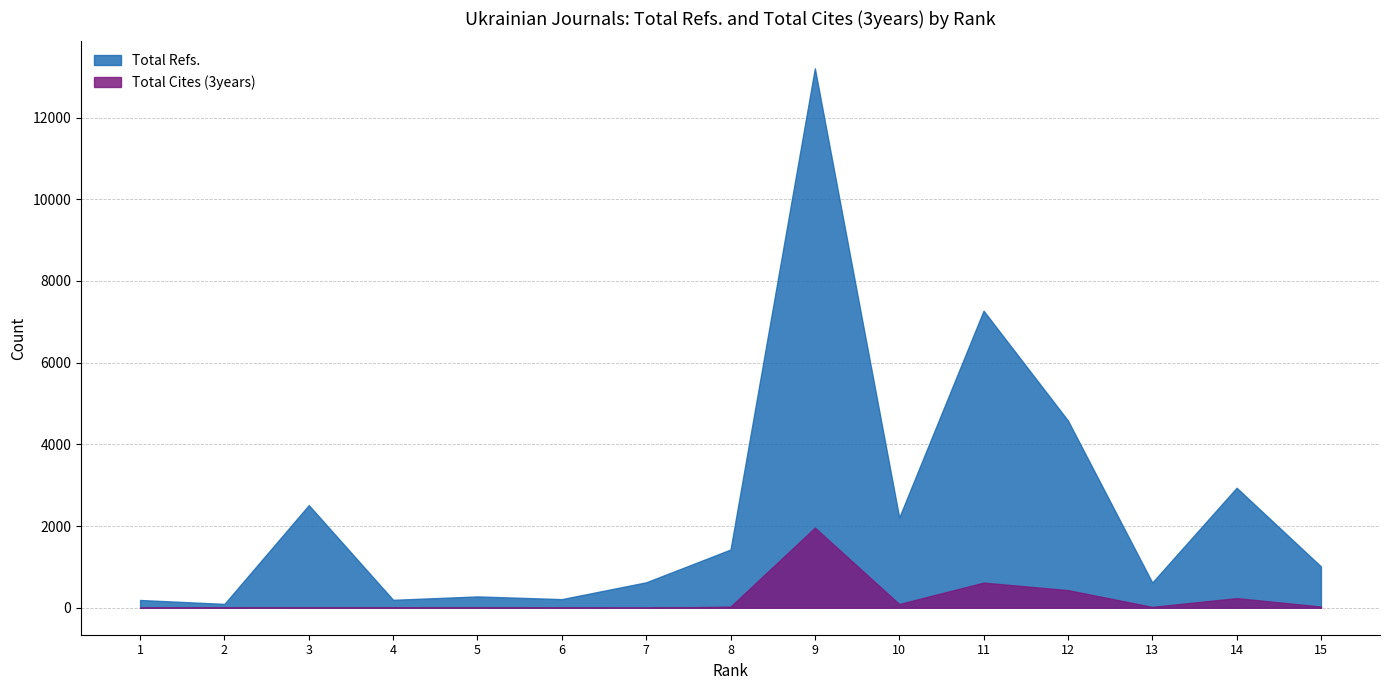

True or false: Total Cites (3years) and Total Refs. intersect in this chart.

False